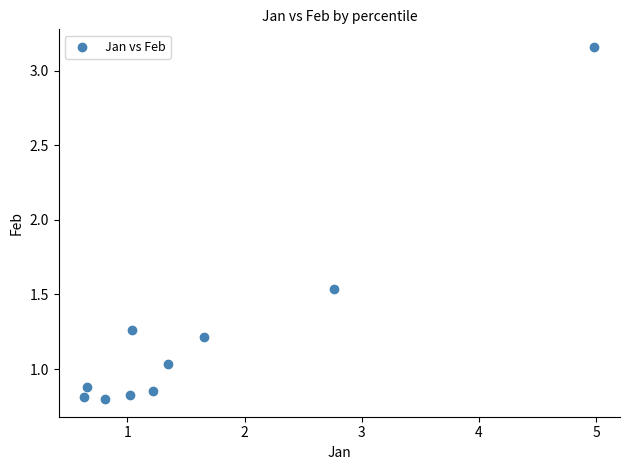

What is the average Y value?

1.2